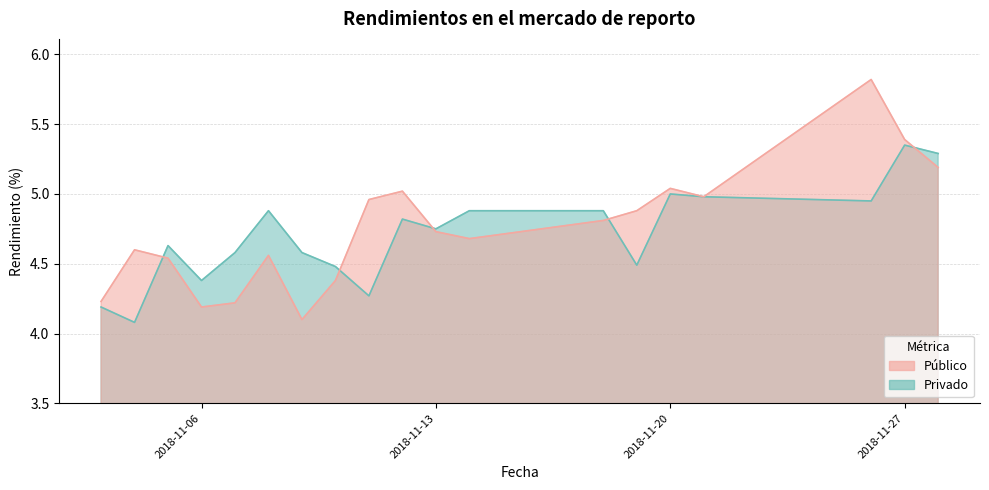

Reading left to right, extract all data points from this chart.

Privado: 2018-11-03=4.2	2018-11-04=4.1	2018-11-05=4.6	2018-11-06=4.4	2018-11-07=4.6	2018-11-08=4.9	2018-11-09=4.6	2018-11-10=4.5	2018-11-11=4.3	2018-11-12=4.8	2018-11-13=4.8	2018-11-14=4.9	2018-11-18=4.9	2018-11-19=4.5	2018-11-20=5.0	2018-11-21=5.0	2018-11-26=5.0	2018-11-27=5.3	2018-11-28=5.3
Público: 2018-11-03=4.2	2018-11-04=4.6	2018-11-05=4.5	2018-11-06=4.2	2018-11-07=4.2	2018-11-08=4.6	2018-11-09=4.1	2018-11-10=4.4	2018-11-11=5.0	2018-11-12=5.0	2018-11-13=4.7	2018-11-14=4.7	2018-11-18=4.8	2018-11-19=4.9	2018-11-20=5.0	2018-11-21=5.0	2018-11-26=5.8	2018-11-27=5.4	2018-11-28=5.2